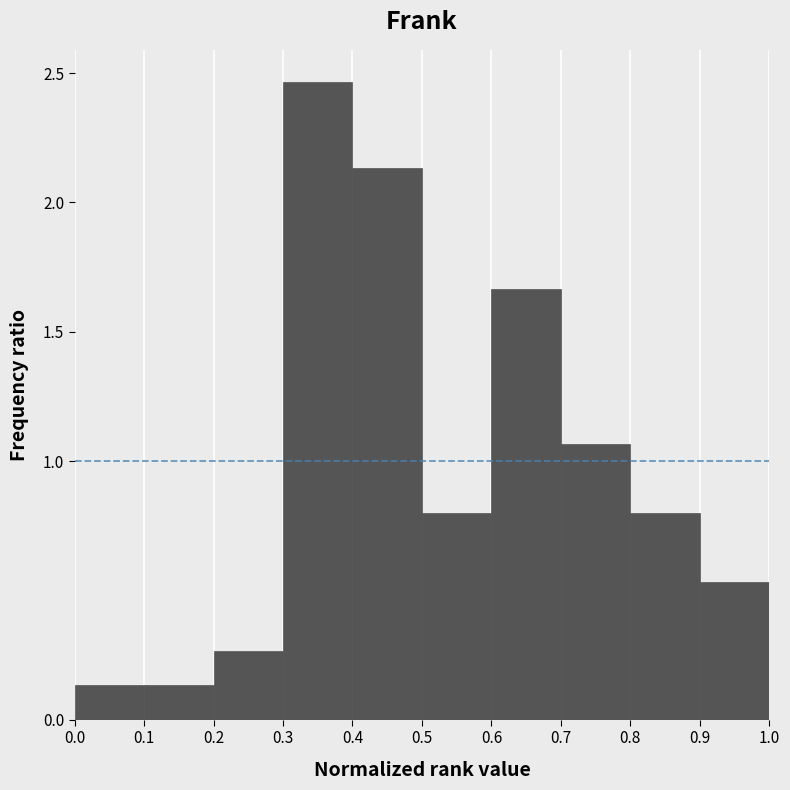

Reading left to right, list every bar in this chart as the range it spans on the x-axis followed by its height. The values are not printed on the chart, so give them approximately, as read against the axis.

0.0 to 0.1: 0.15
0.1 to 0.2: 0.15
0.2 to 0.3: 0.25
0.3 to 0.4: 2.45
0.4 to 0.5: 2.15
0.5 to 0.6: 0.80
0.6 to 0.7: 1.65
0.7 to 0.8: 1.05
0.8 to 0.9: 0.80
0.9 to 1.0: 0.55